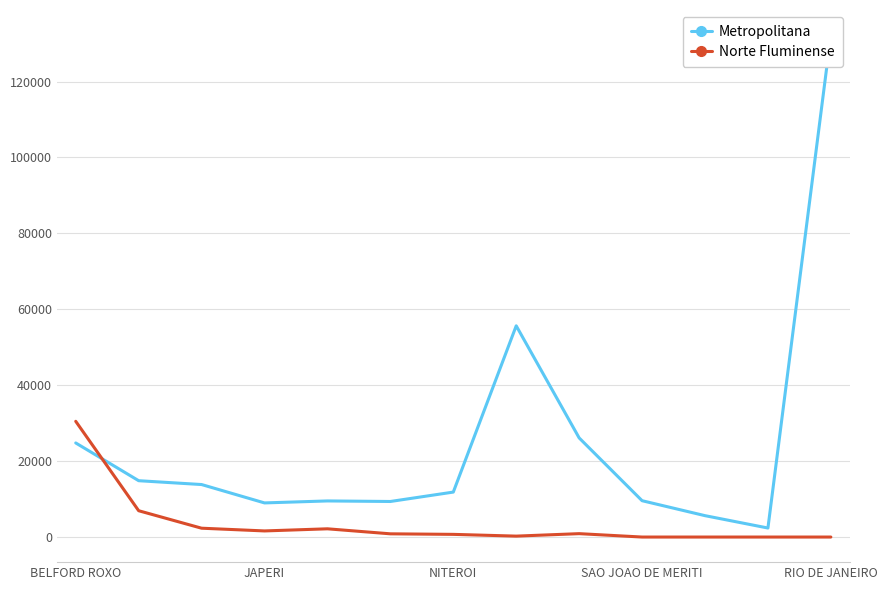

True or false: Metropolitana has more than 2 interior local peaks.

False